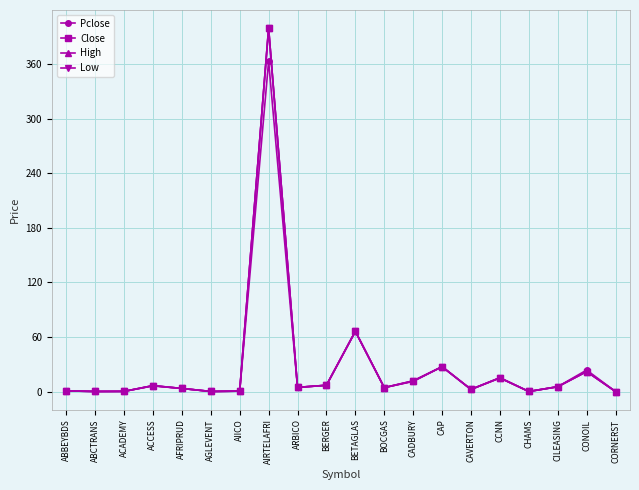

Count the number of data series in this chart.

4